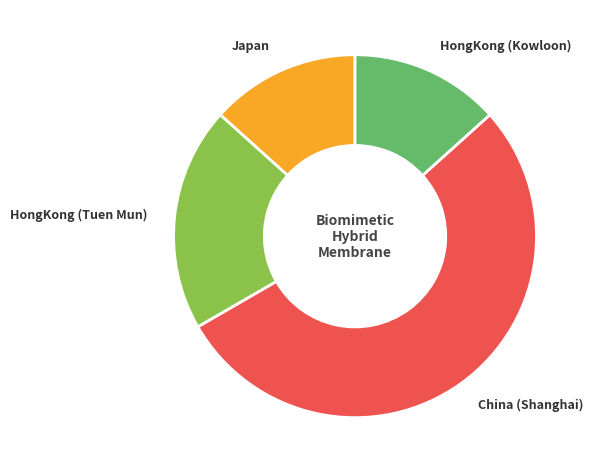

Which category accounts for the majority?

China (Shanghai)